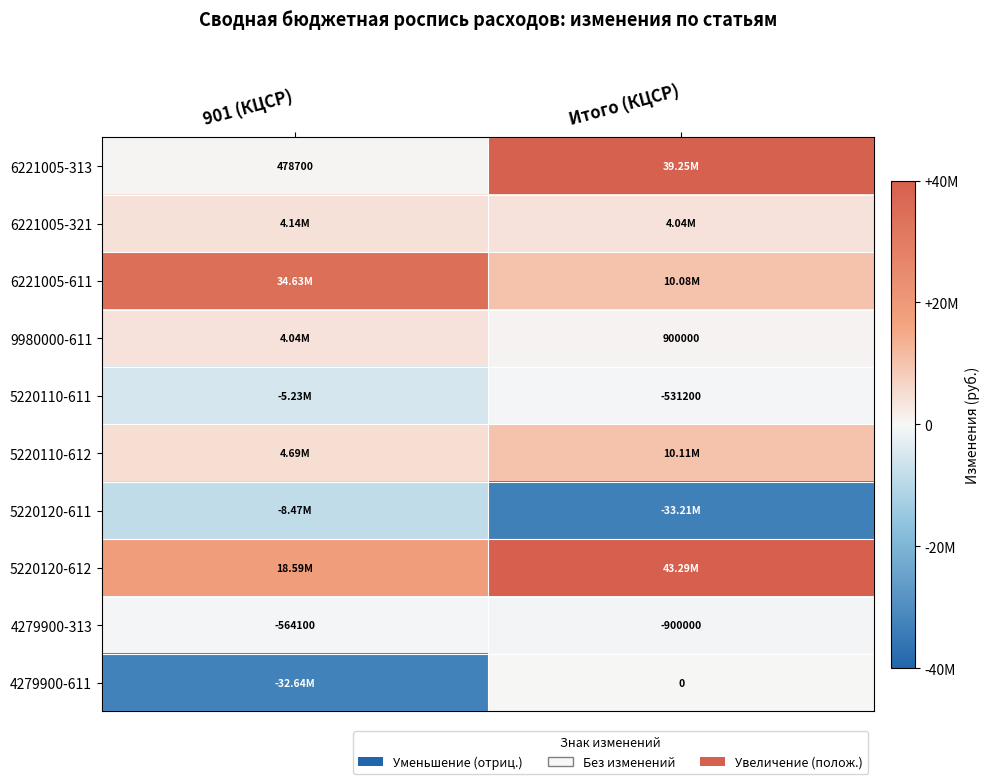

At which category is the sum across all series the highest?

Итого (КЦСР)